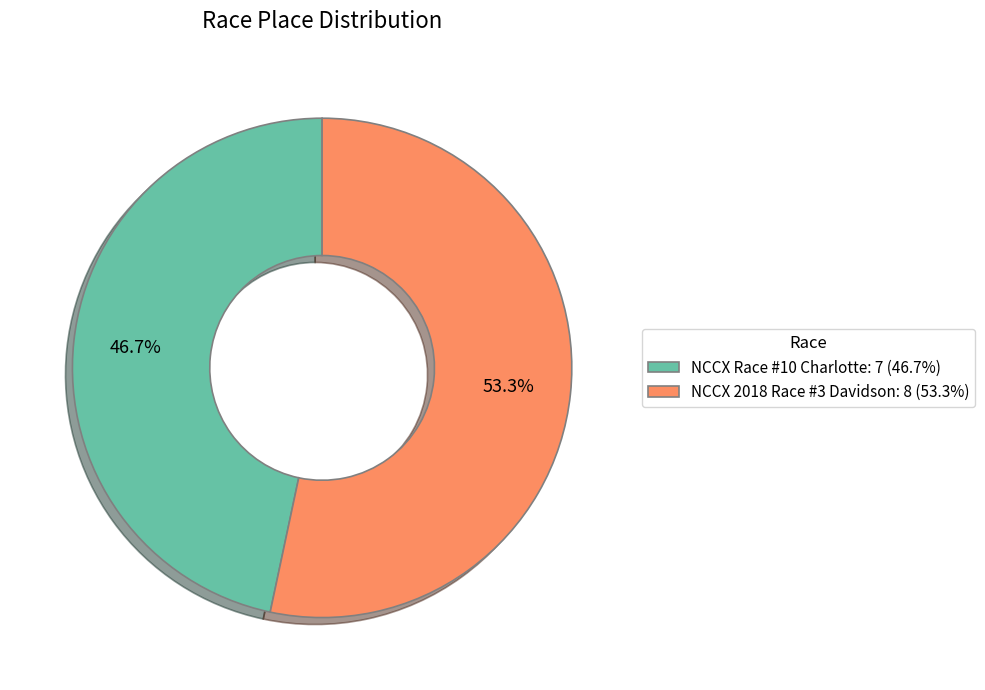

To the nearest percent, what portion does NCCX Race #10 Charlotte represent?

47%